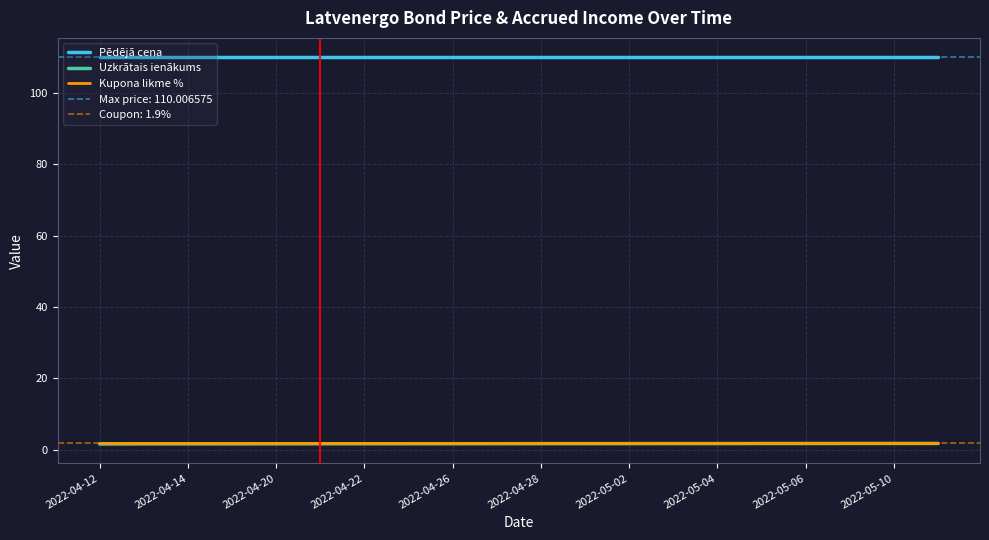

Which series has the largest total across all categories?

Pēdējā cena